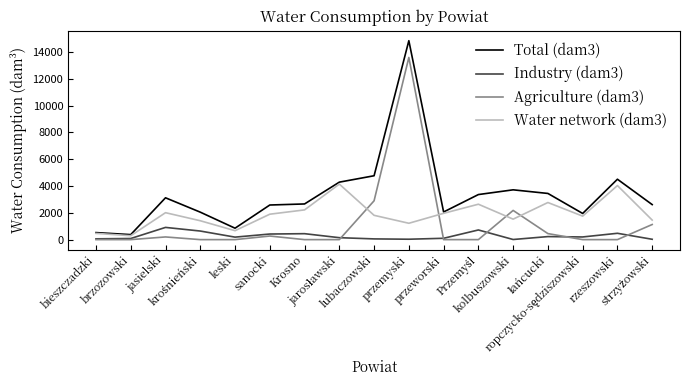

Which label corresponds to the largest value in the chart?

przemyski